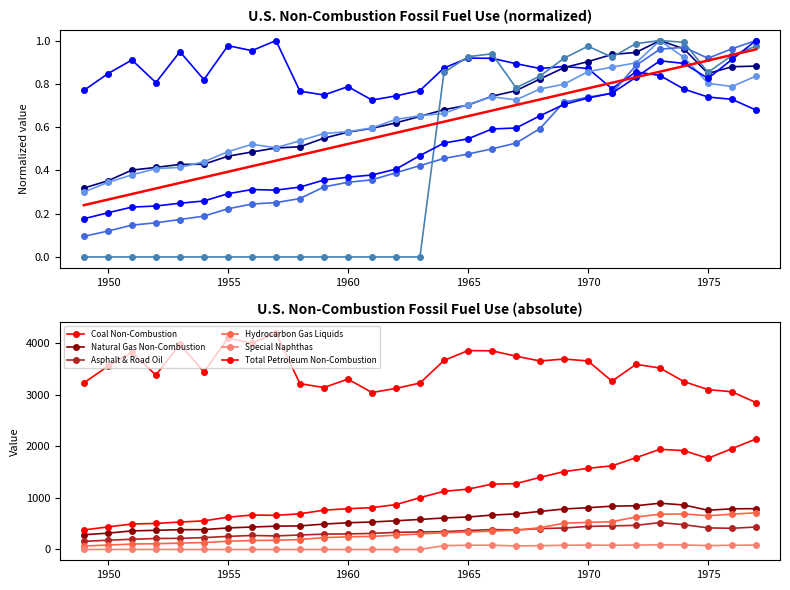

What is the total value across all series at 1971?

5.0